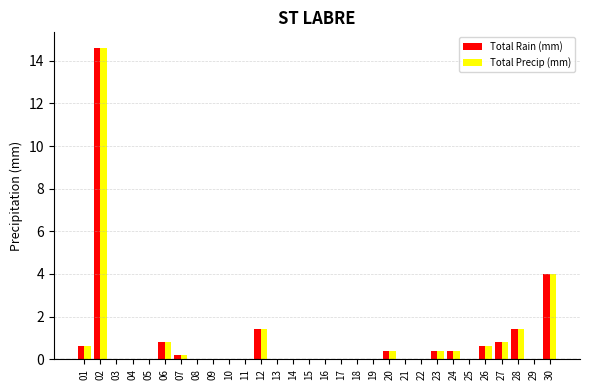

At which label is Total Rain (mm) closest to 7?

30